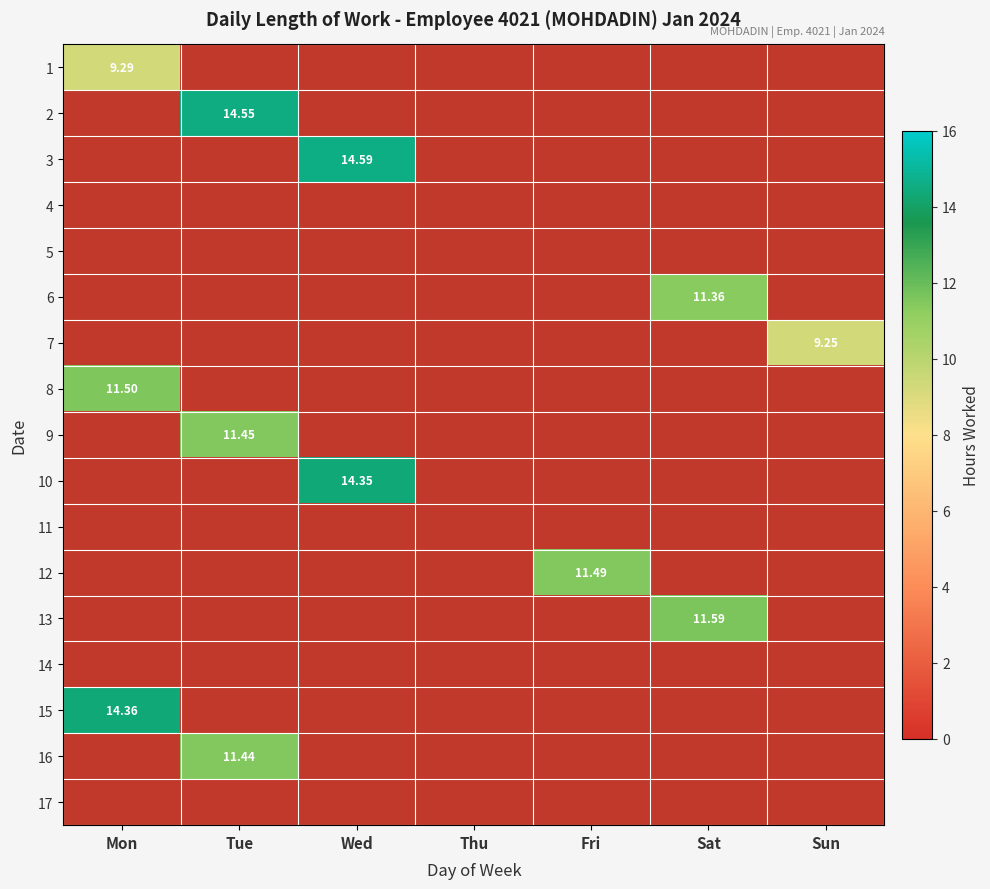

Is the value of 10 at Sat greater than the value of 17 at Tue?

No